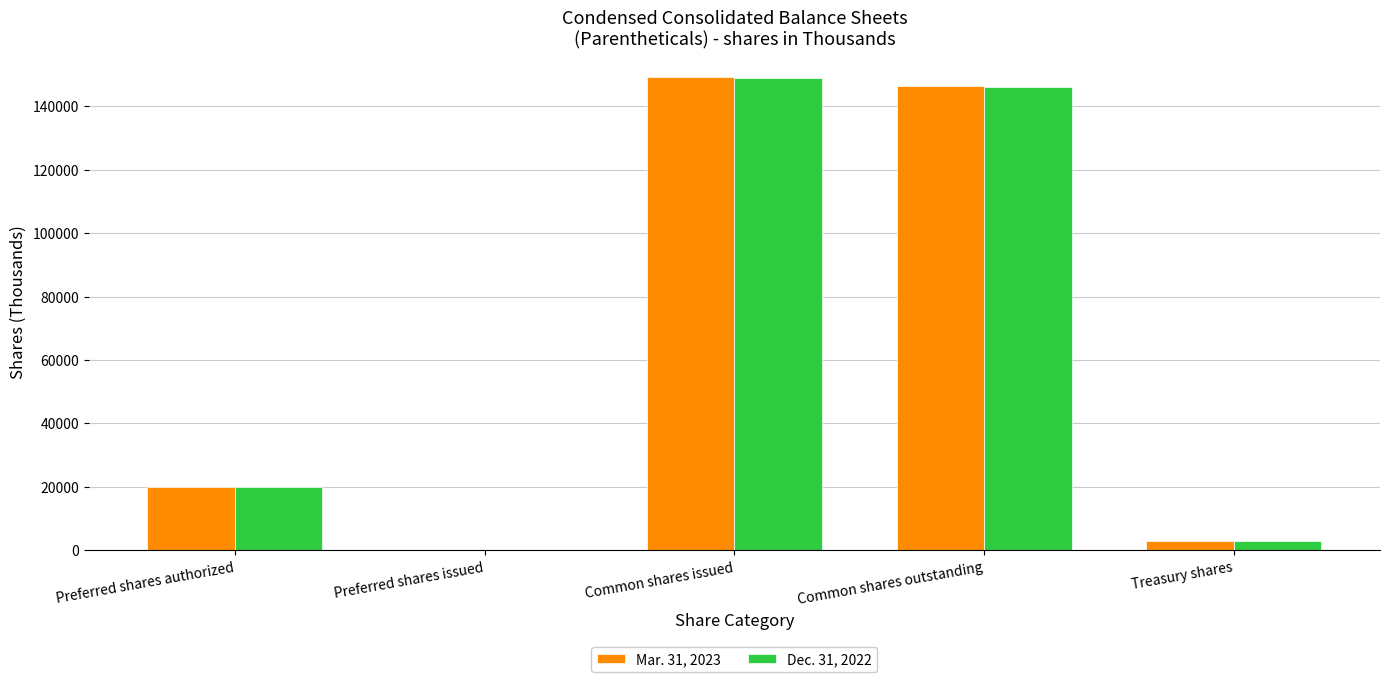

The value of Dec. 31, 2022 at Preferred shares authorized is 20000. True or false?

True